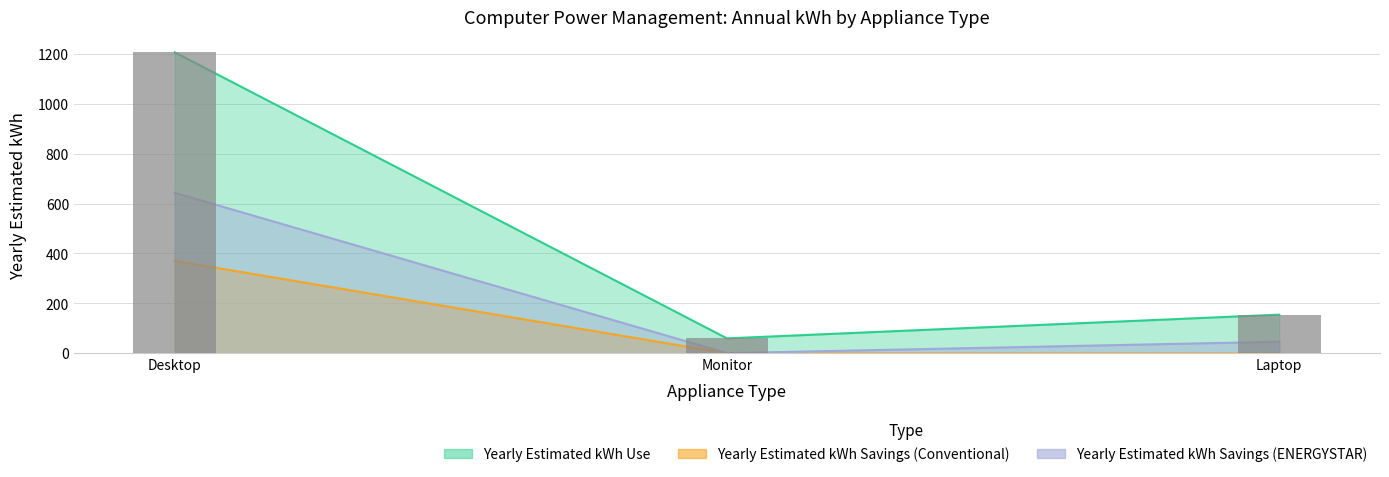

True or false: Yearly Estimated kWh Use has a value of 155.0 at Laptop.

True